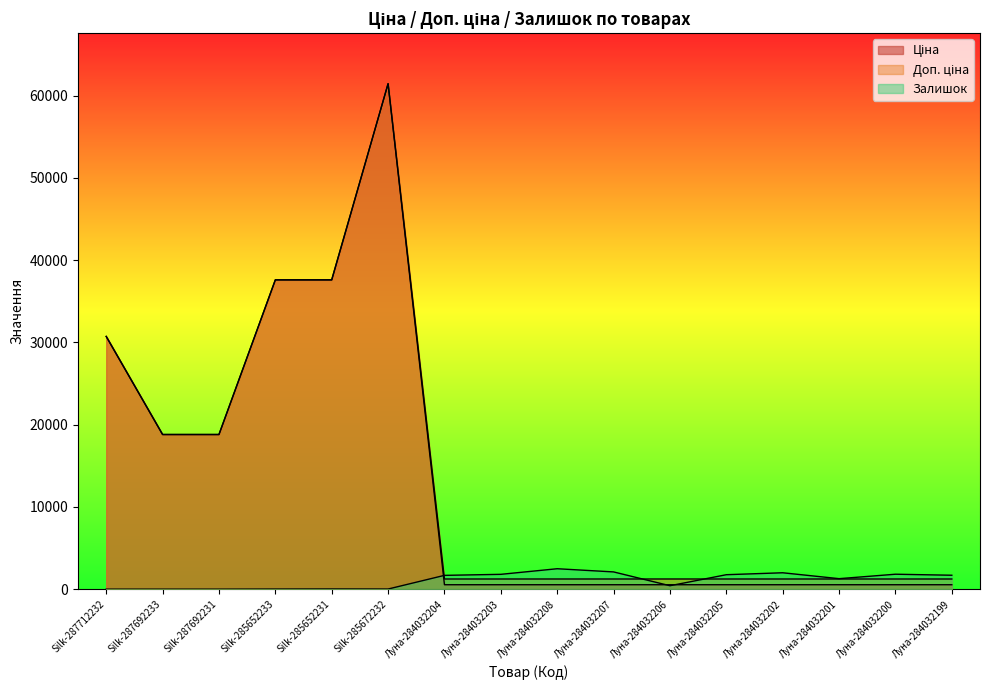

How many intersections are there between Ціна and Залишок?

3